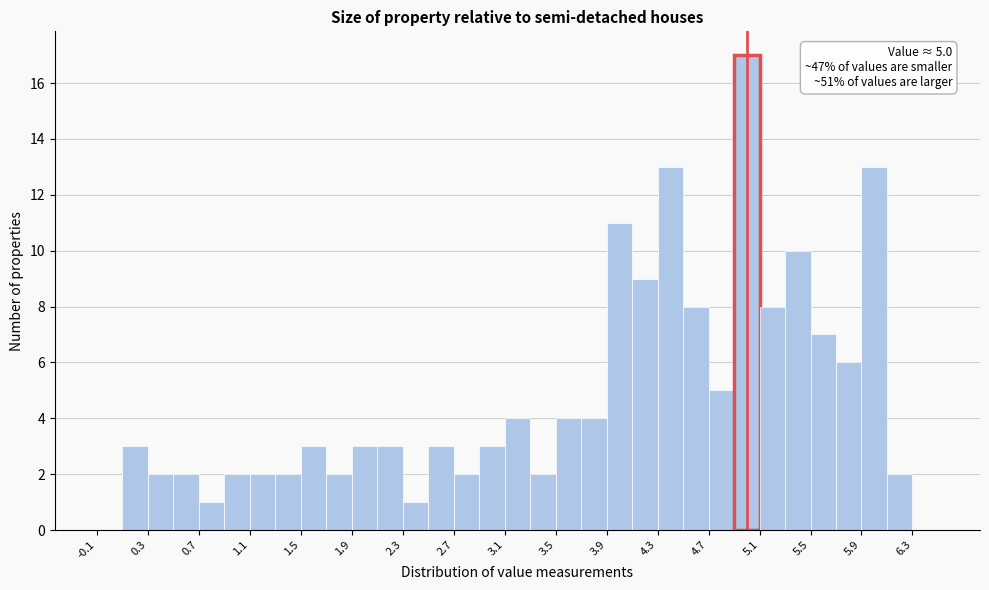

Over which range of the x-axis is the bar tallest?

4.9 to 5.1